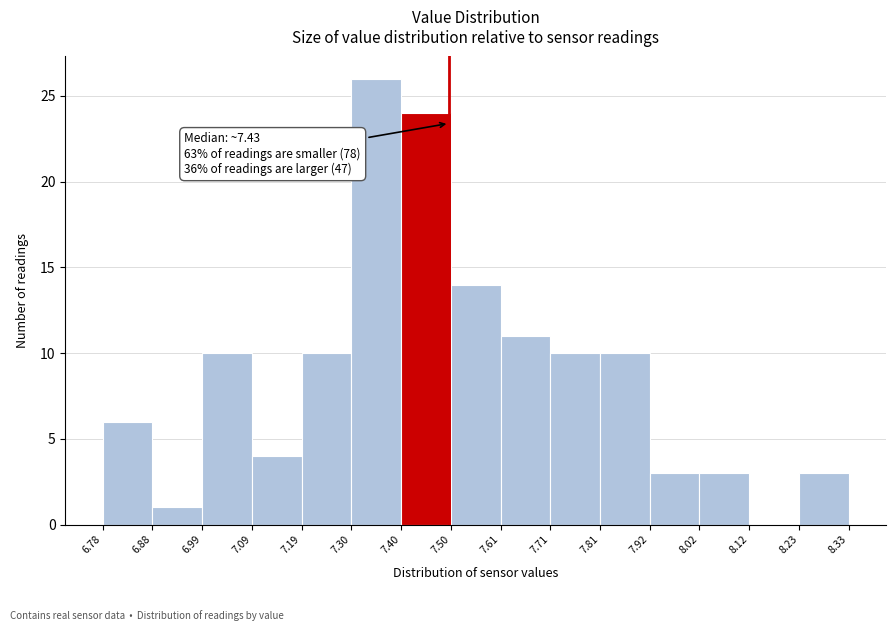

Over which range of the x-axis is the bar tallest?

7.30 to 7.40